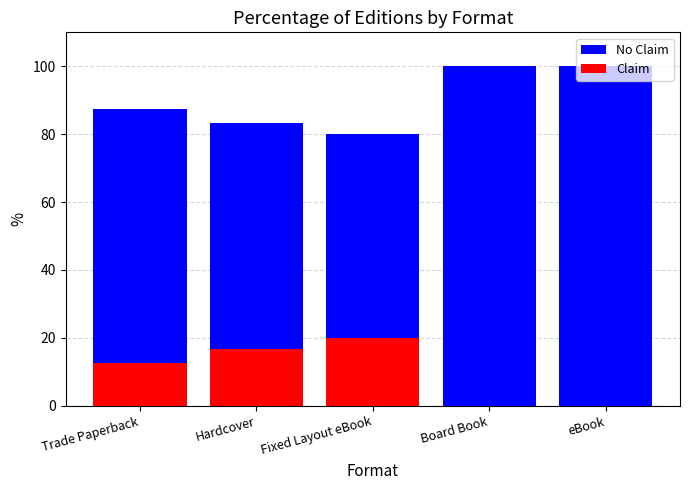

The Claim series shows 29.0 at Fixed Layout eBook. True or false?

False